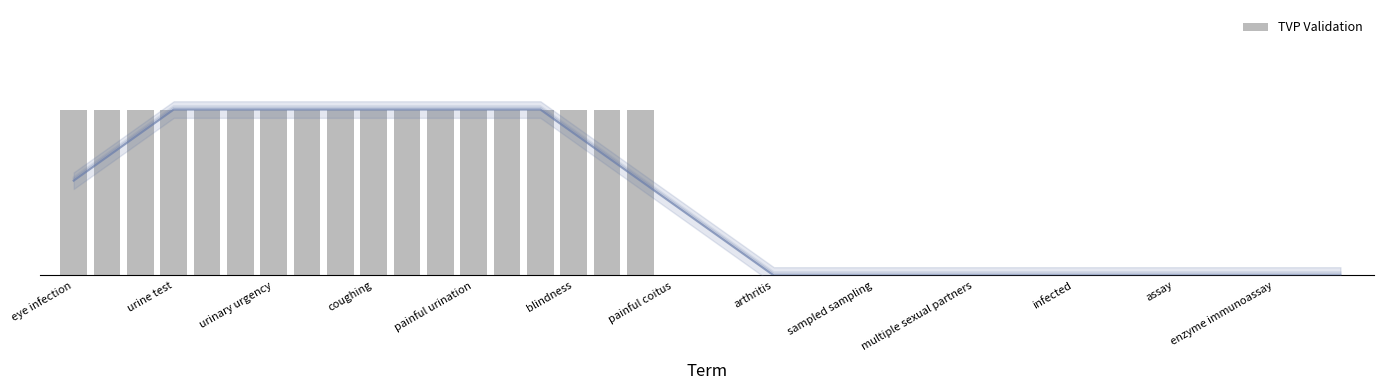

What is the difference between the second highest and minimum values?

1